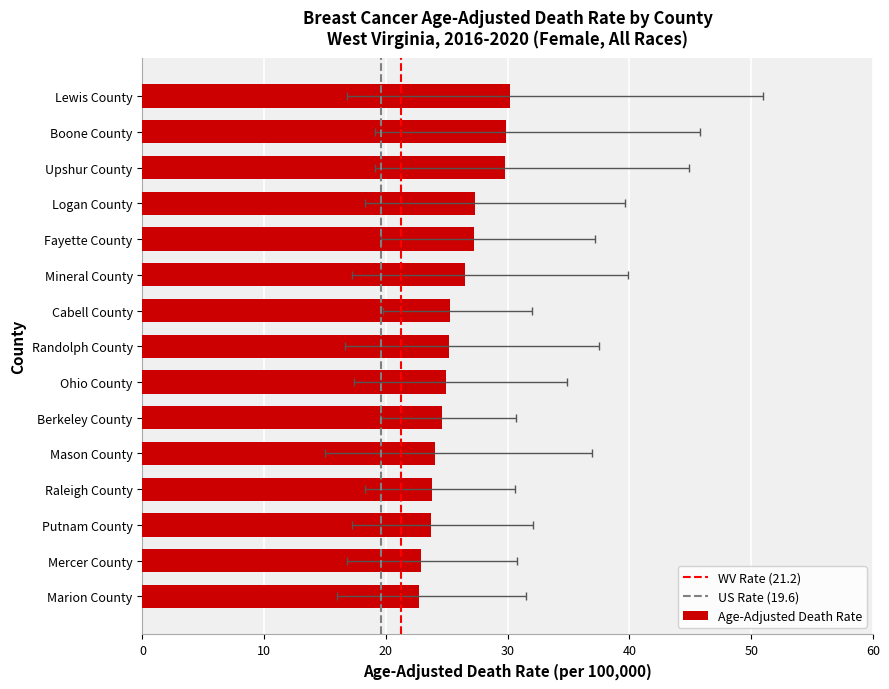

What value does the Age-Adjusted Death Rate series have at Mineral County?

26.5